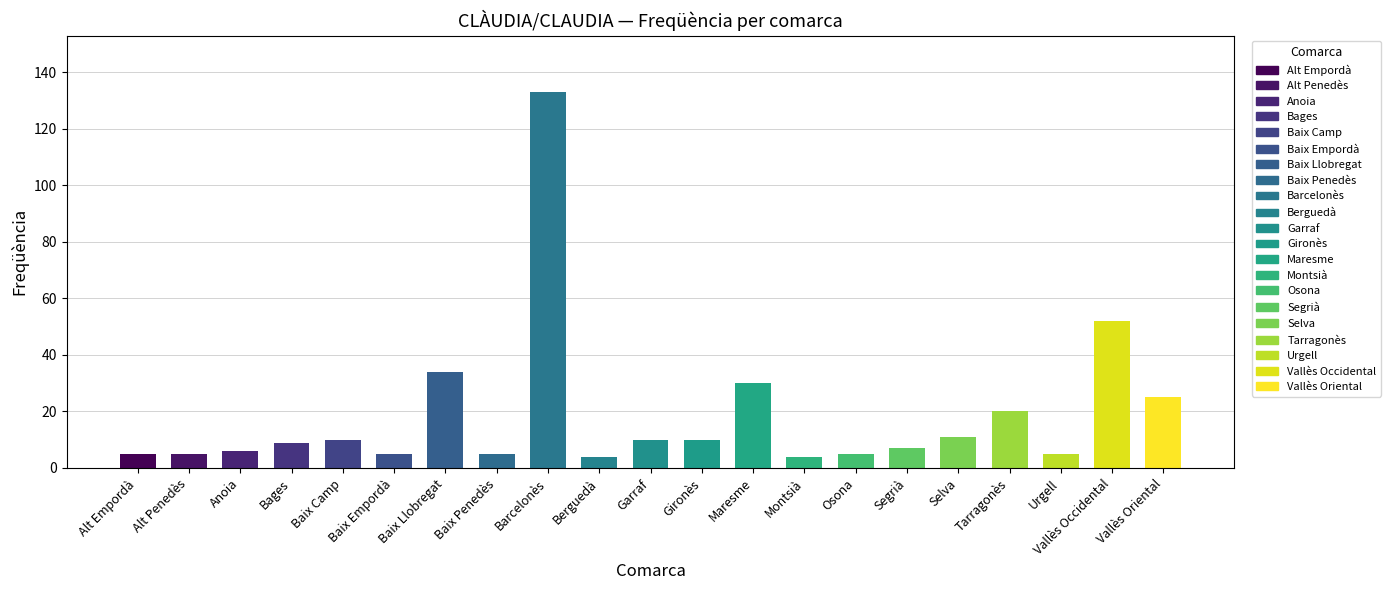

Reading left to right, extract all data points from this chart.

Alt Empordà=5	Alt Penedès=5	Anoia=6	Bages=9	Baix Camp=10	Baix Empordà=5	Baix Llobregat=34	Baix Penedès=5	Barcelonès=133	Berguedà=4	Garraf=10	Gironès=10	Maresme=30	Montsià=4	Osona=5	Segrià=7	Selva=11	Tarragonès=20	Urgell=5	Vallès Occidental=52	Vallès Oriental=25